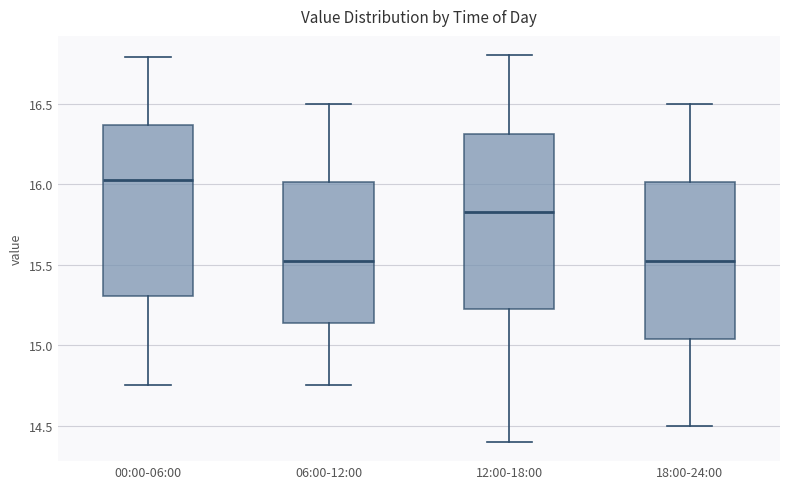

Reading left to right, transcribe this box plot: for each box, give where its median line is, the range the box spans, and where its two whiskers end, as read against the y-axis. The values are not printed on the chart, so give them approximately, as read against the axis.

00:00-06:00: median 16.05, box 15.30 to 16.35, whiskers 14.75 to 16.80
06:00-12:00: median 15.55, box 15.15 to 16.00, whiskers 14.75 to 16.50
12:00-18:00: median 15.85, box 15.25 to 16.30, whiskers 14.40 to 16.80
18:00-24:00: median 15.55, box 15.05 to 16.00, whiskers 14.50 to 16.50